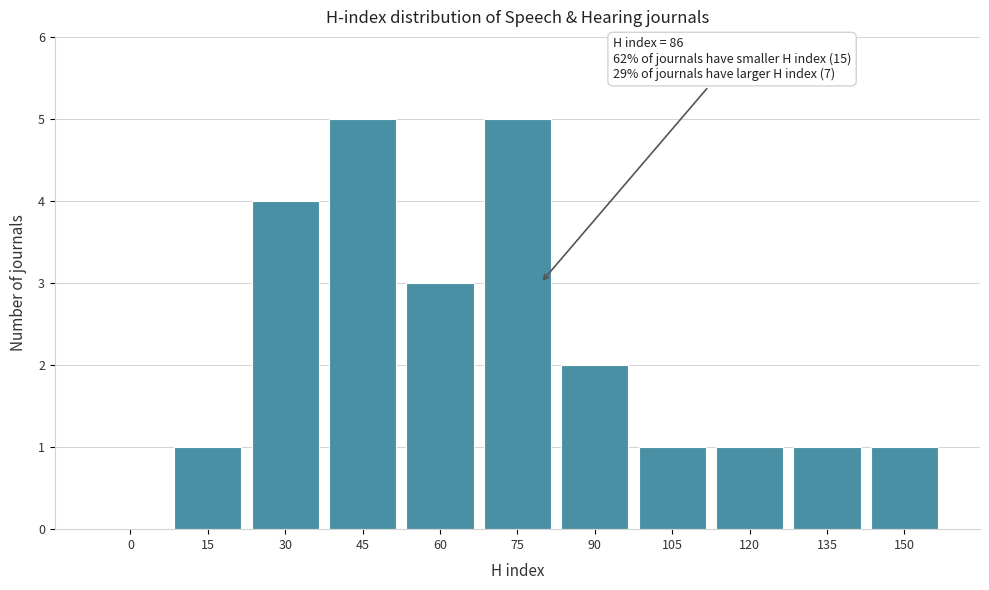

Reading left to right, list all the values displayed in this chart.

0=0	15=1	30=4	45=5	60=3	75=5	90=2	105=1	120=1	135=1	150=1